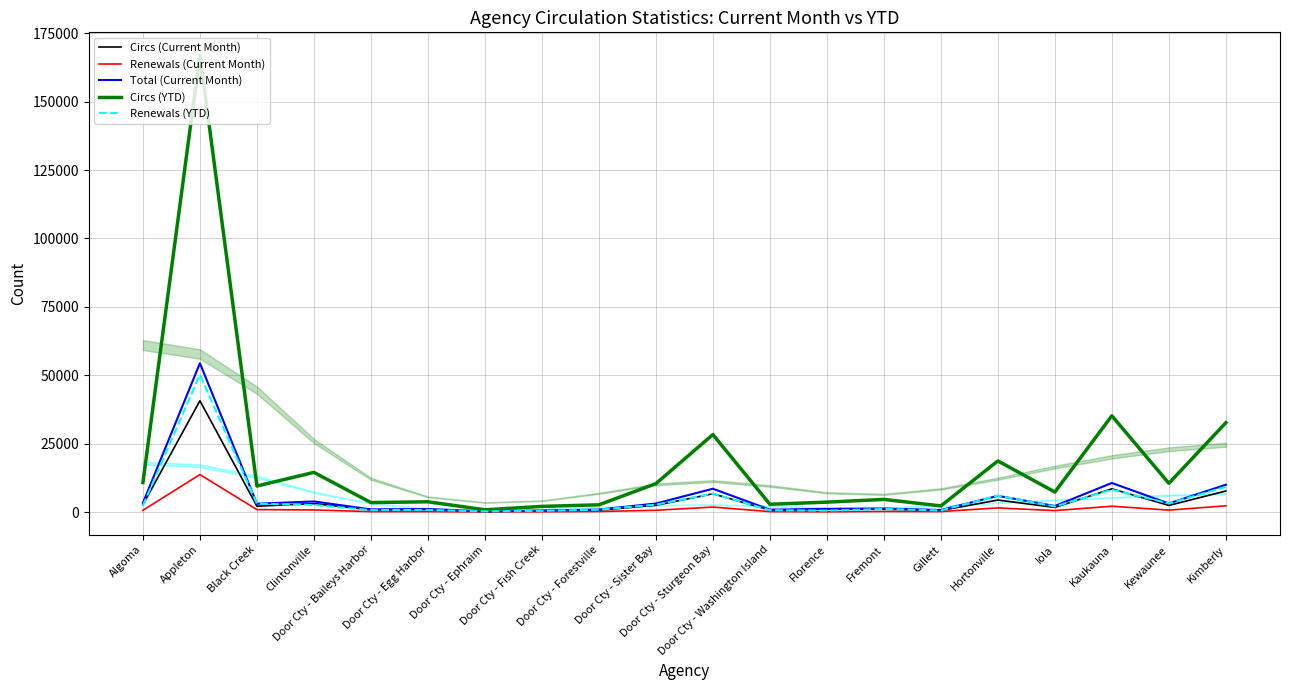

Where is the first local maximum for Renewals (YTD)?

Appleton